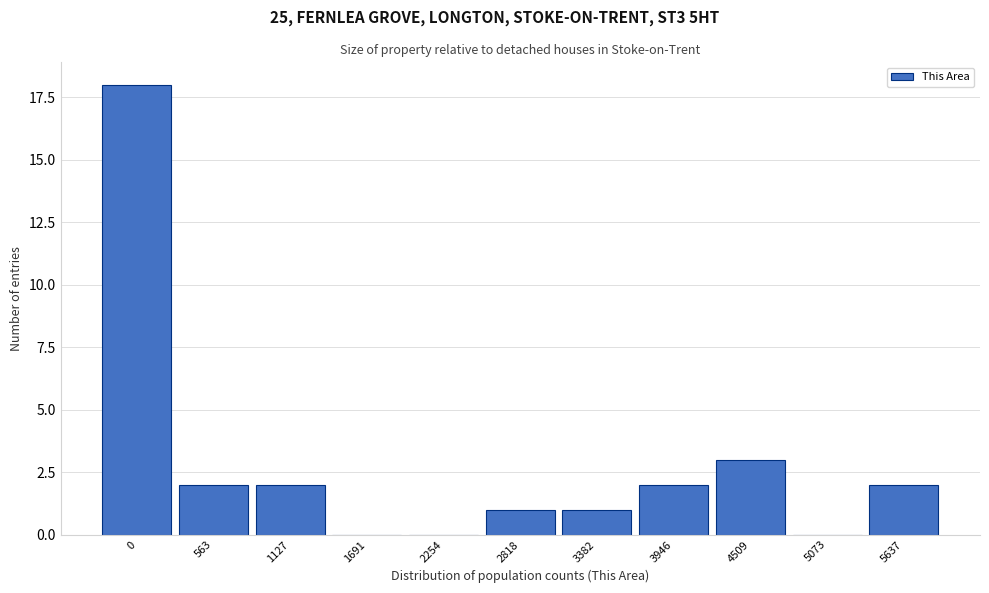

Reading left to right, list all the values displayed in this chart.

0=18	563=2	1127=2	1691=0	2254=0	2818=1	3382=1	3946=2	4509=3	5073=0	5637=2